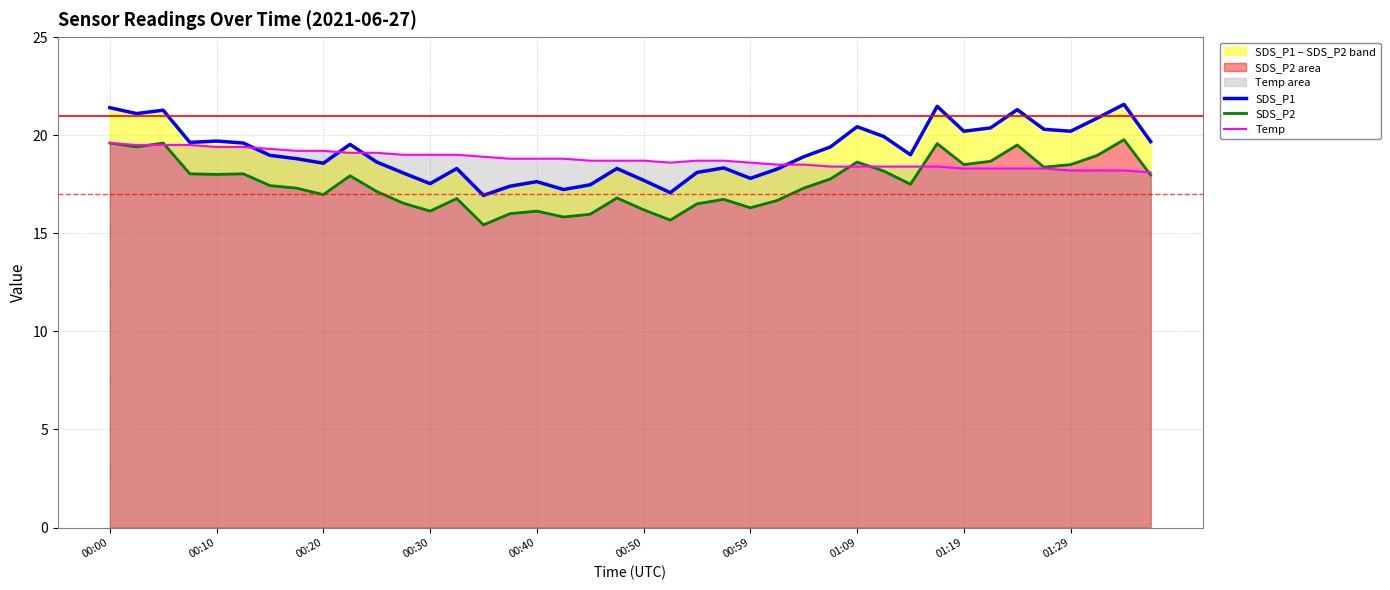

What is the value of the SDS_P2 point at the 40th from the left?

18.0